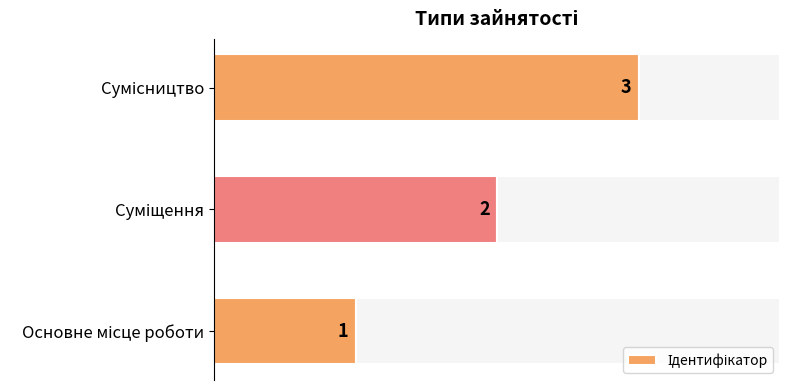

Are the bars grouped side by side (vs. stacked)?

No